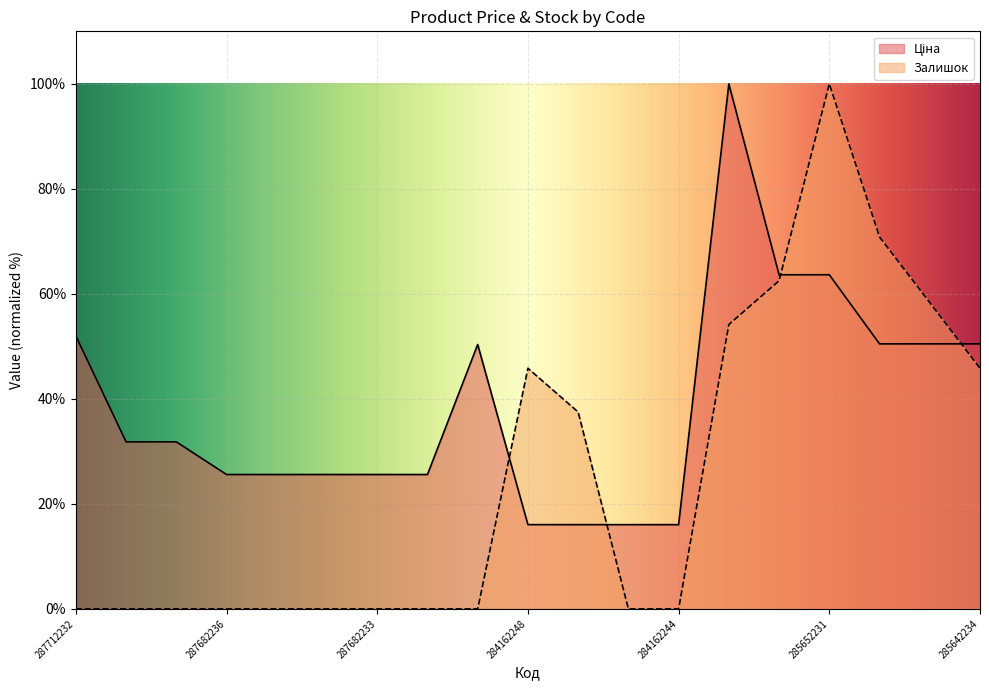

Where is Ціна nearest to the value 58?

285652233